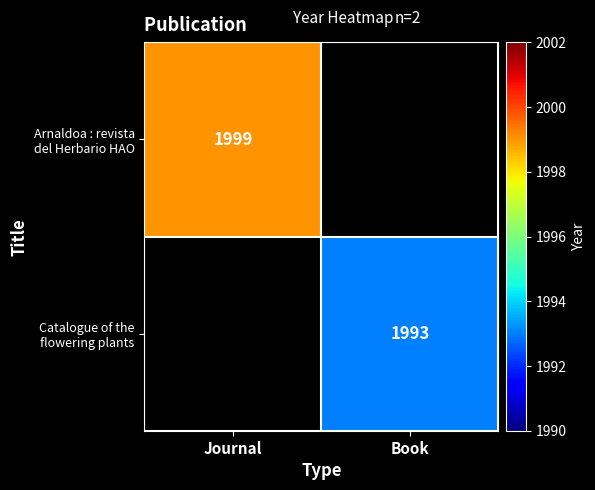

Rank the series at Book from lowest to highest value.

Arnaldoa : revista del Herbario HAO, Catalogue of the flowering plants